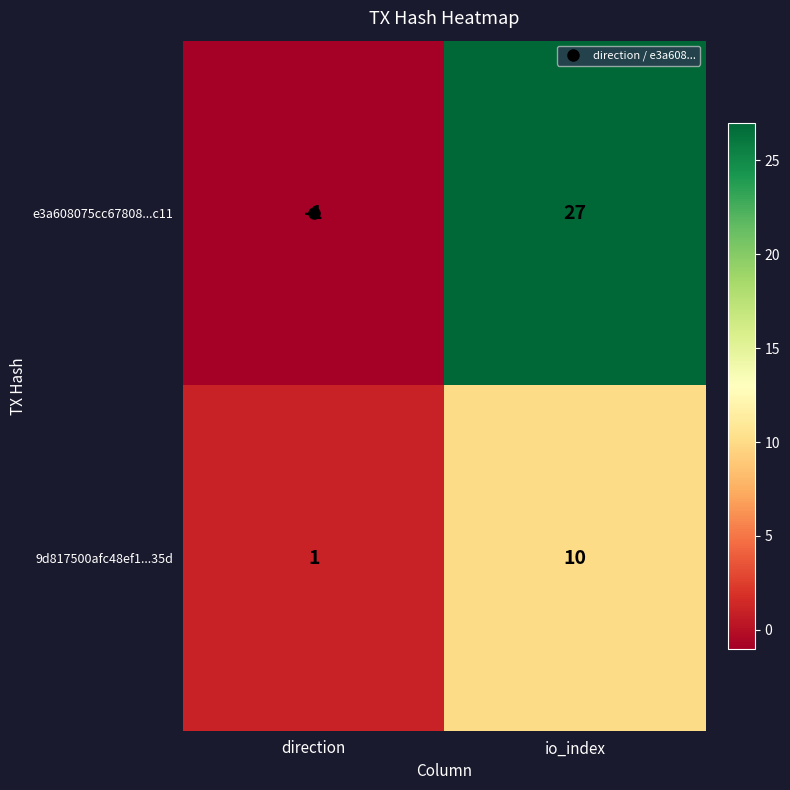

Which label corresponds to the largest value in the chart?

io_index